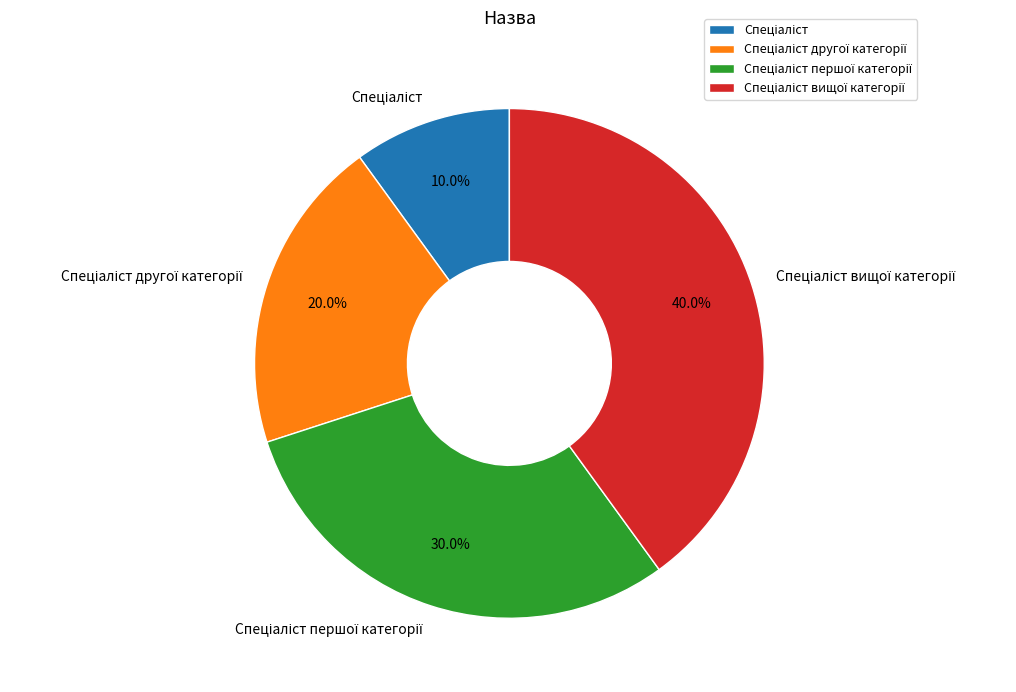

How many slices are in this pie chart?

4